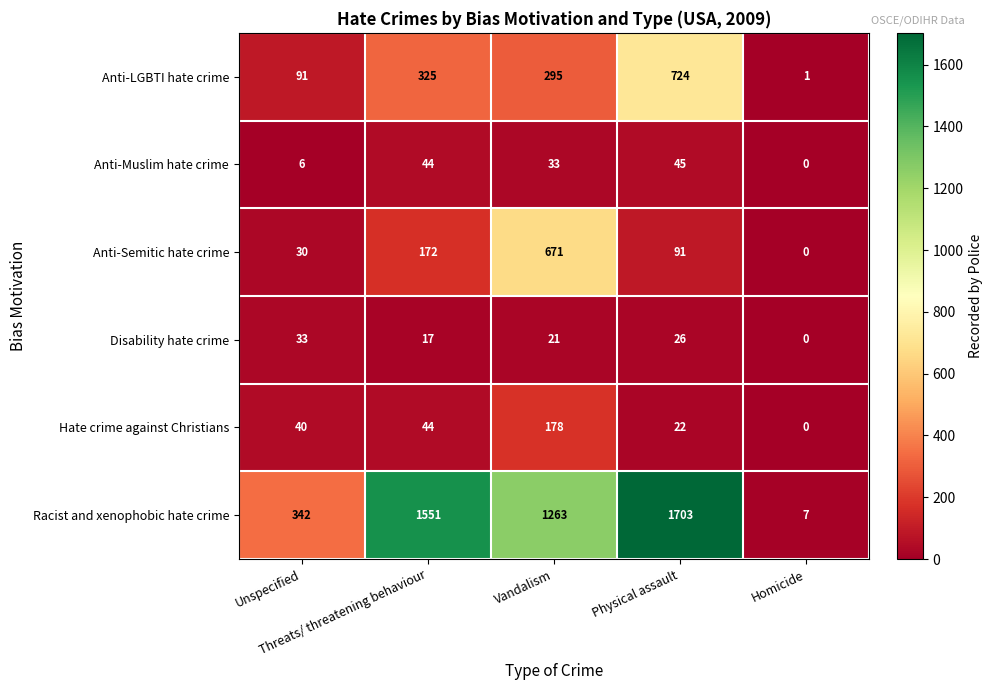

Which category has the highest value across all series?

Physical assault